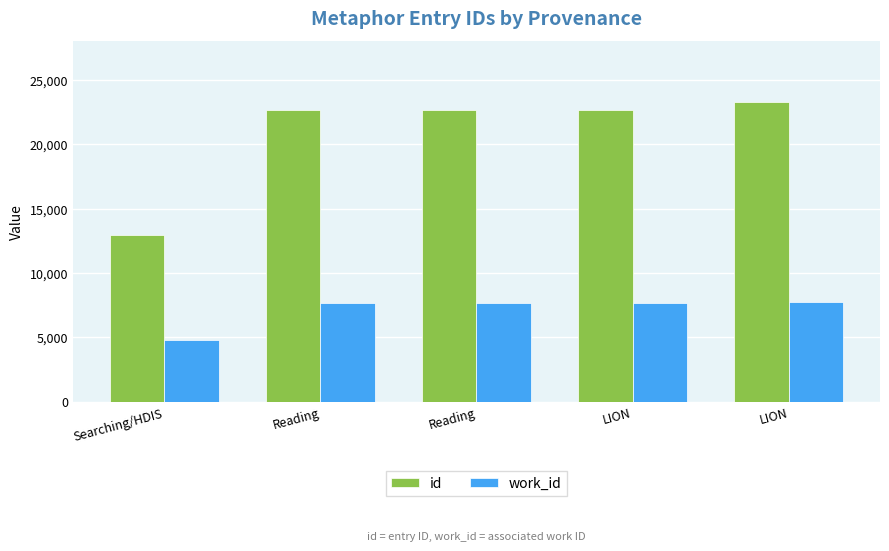

What is the total value across all series at Reading?

30305